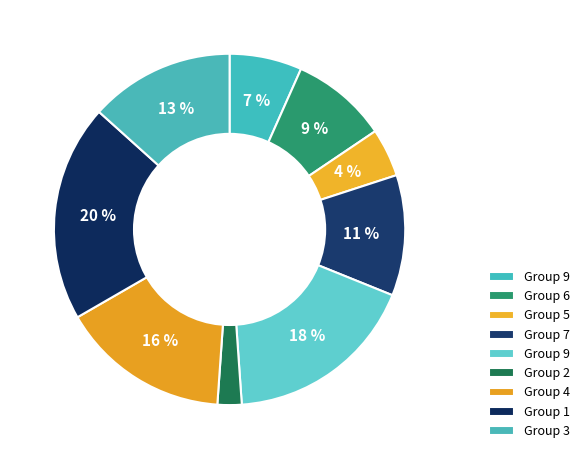

How many segments does this pie chart have?

9